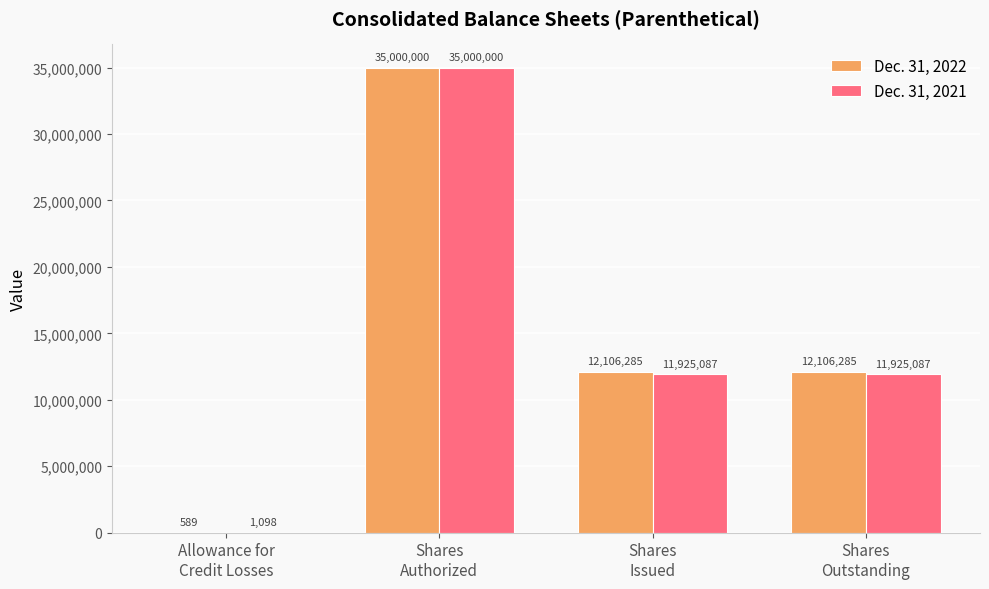

How many Dec. 31, 2021 values are between 11925087 and 35000000?

3